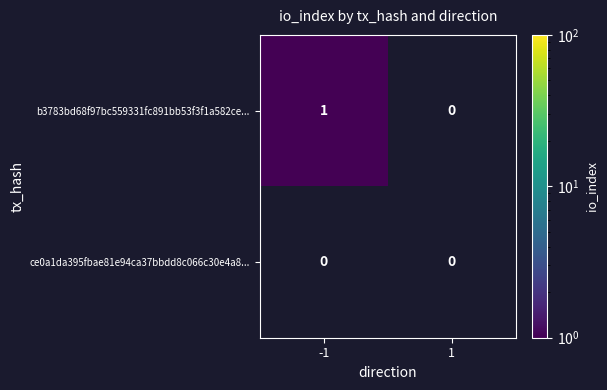

At which category is the sum across all series the highest?

-1